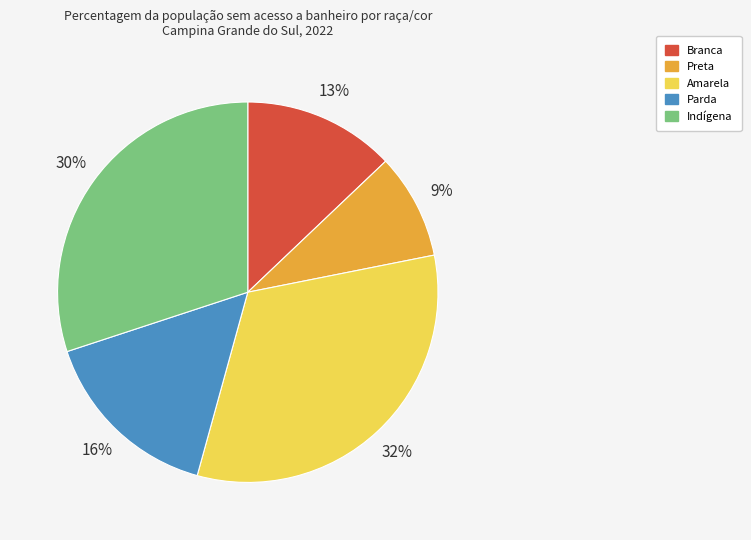

To the nearest percent, what is the difference between the Parda and Branca slice percentages?

3%